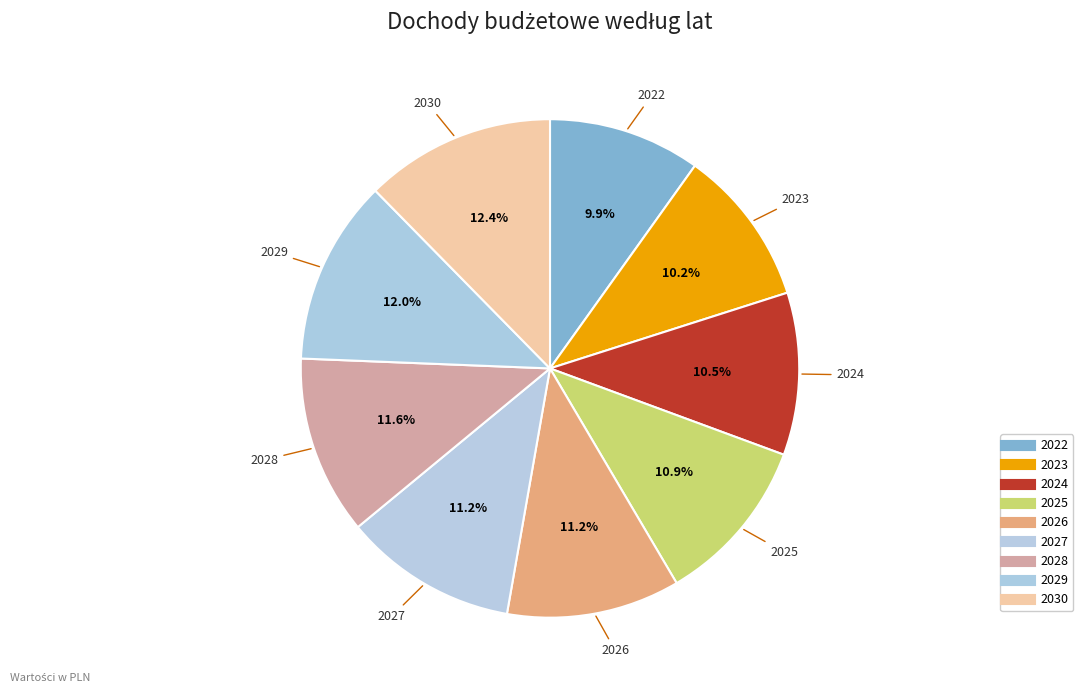

What portion of the pie excludes 2026?

88.8%